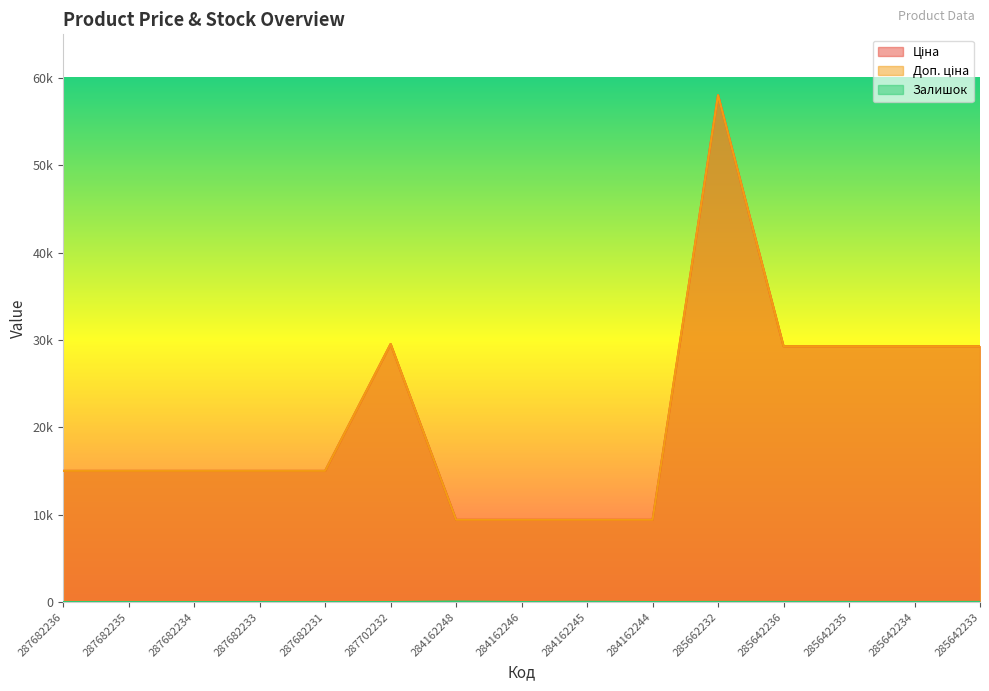

At how many categories does at least one series exceed 19026?

6